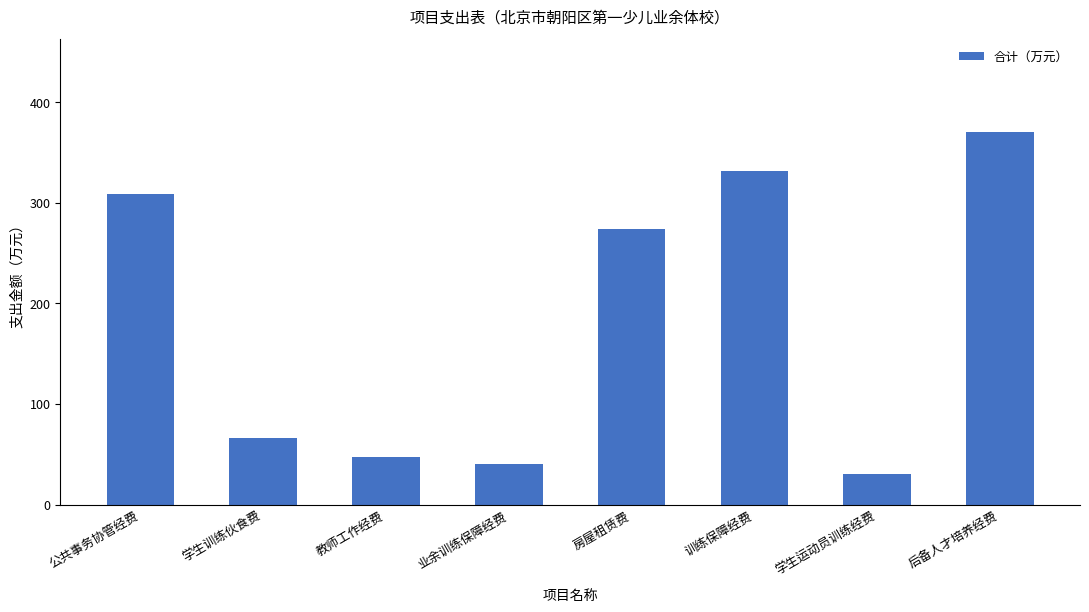

What is the label of the 2nd bar from the right?

学生运动员训练经费